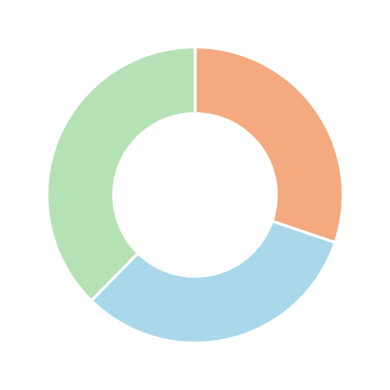

Is there any slice that represents more than half of the pie?

No